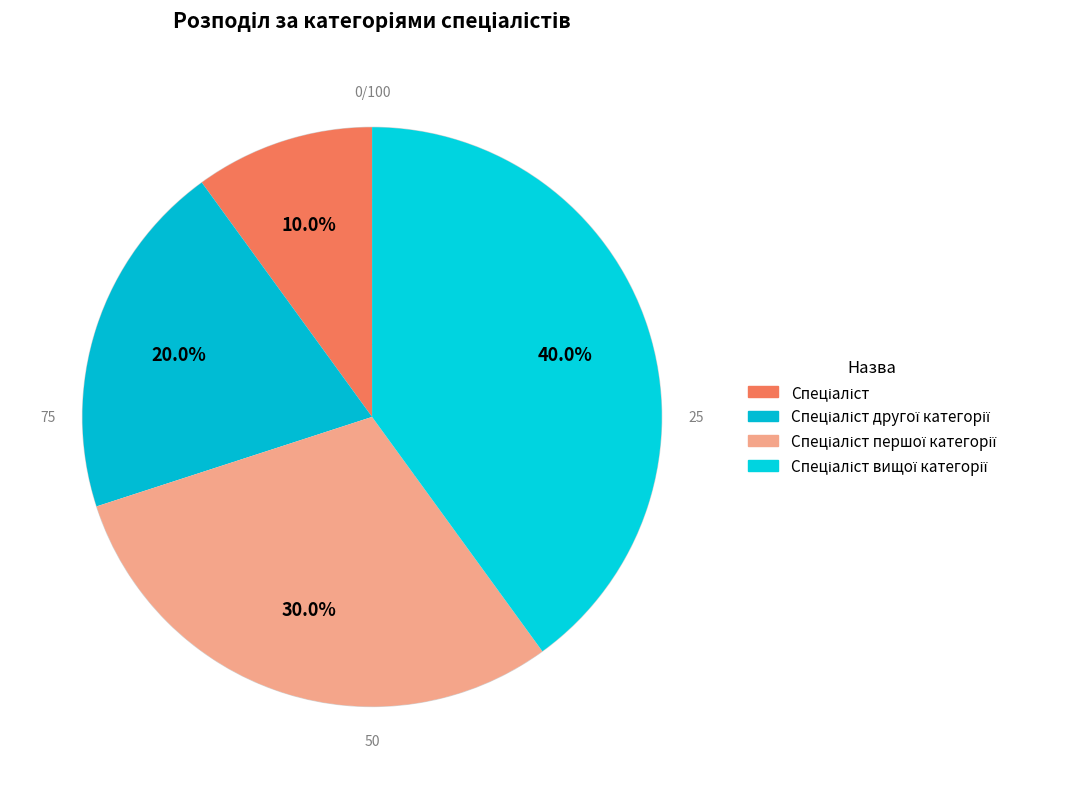

Count the number of slices in the pie.

4